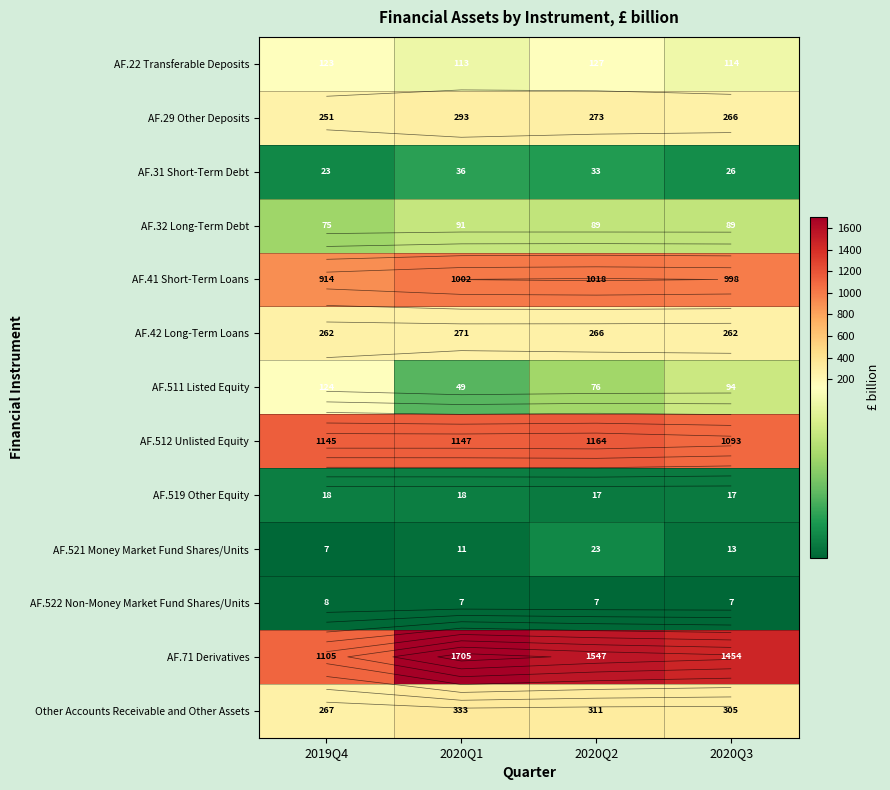

List the labels in order of AF.22 Transferable Deposits value, smallest first.

2020Q1, 2020Q3, 2019Q4, 2020Q2